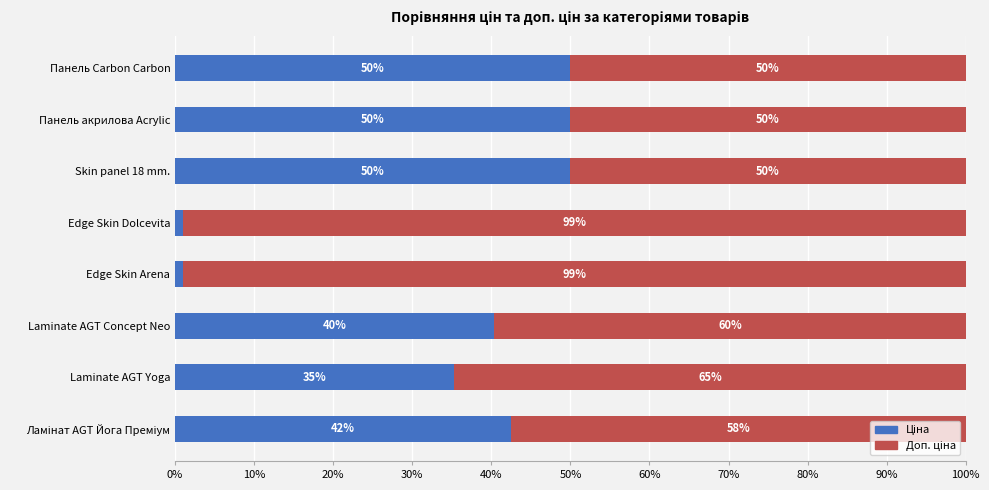

What is the total value across all series at Skin panel 18 mm.?

100.0